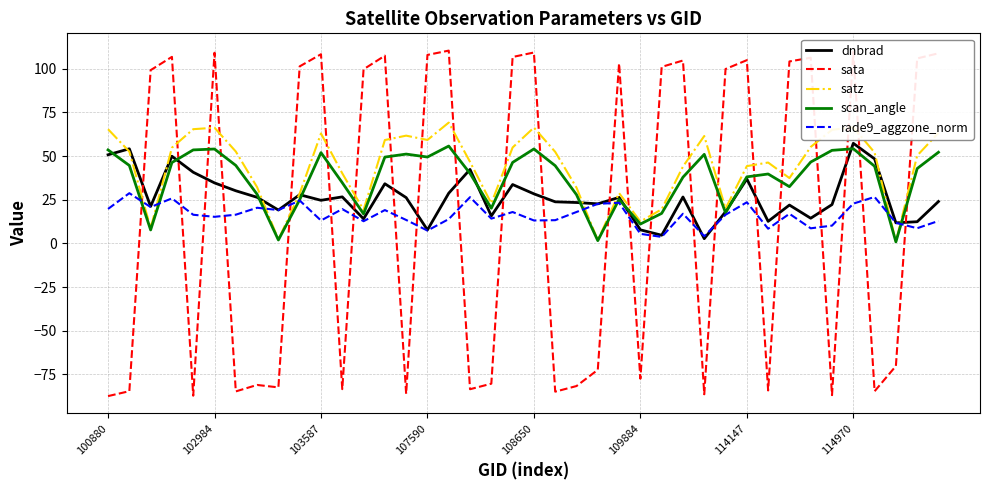

What is the maximum value shown in the chart?

110.4